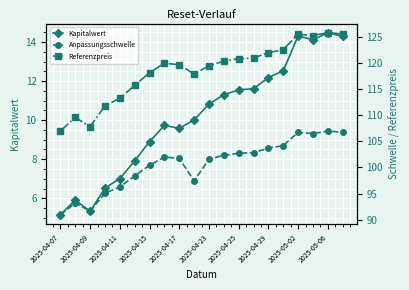

The value of Kapitalwert at 2025-05-02 is 7.7. True or false?

False